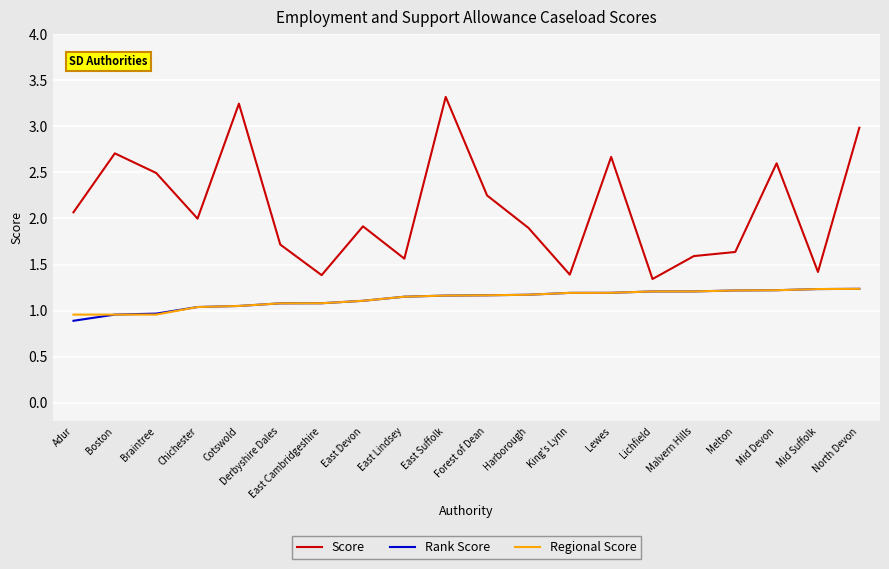

Which label corresponds to the largest value in the chart?

East Suffolk